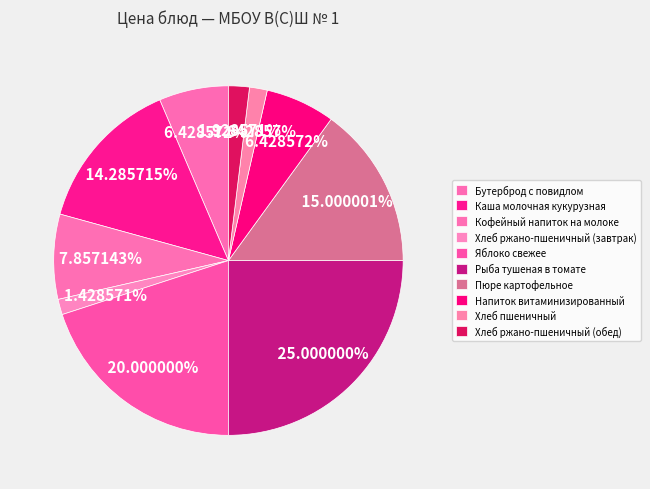

What percentage do Пюре картофельное and Кофейный напиток на молоке together represent?

22.9%